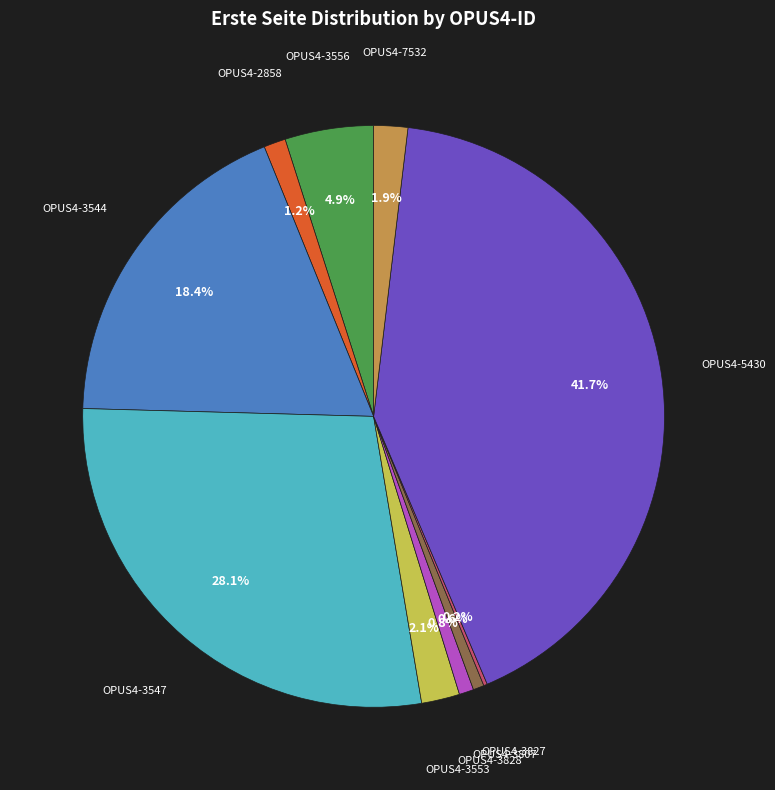

The OPUS4-3547 slice represents 21% of the pie. True or false?

False